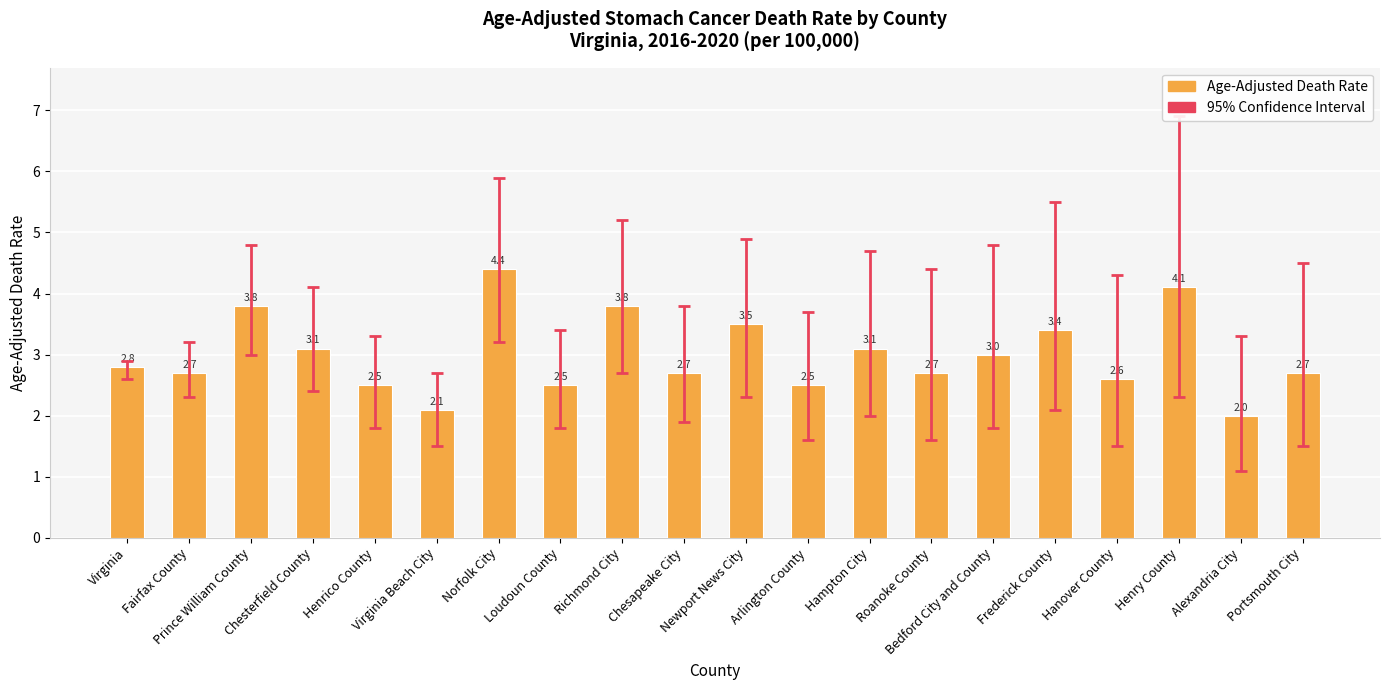

What is the change in value from Loudoun County to Chesapeake City?

+0.2